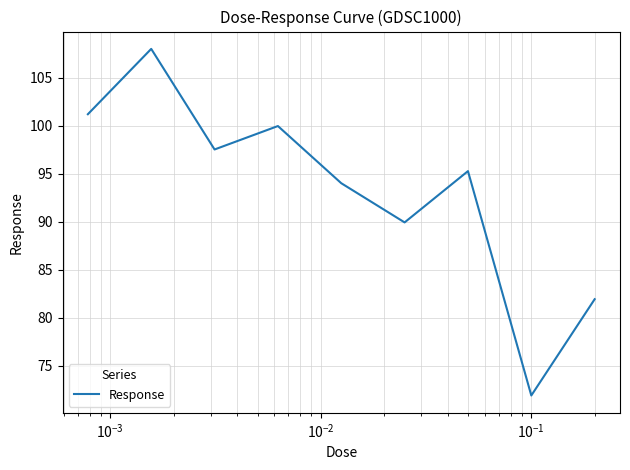

What is the difference between the maximum and minimum values?

36.1